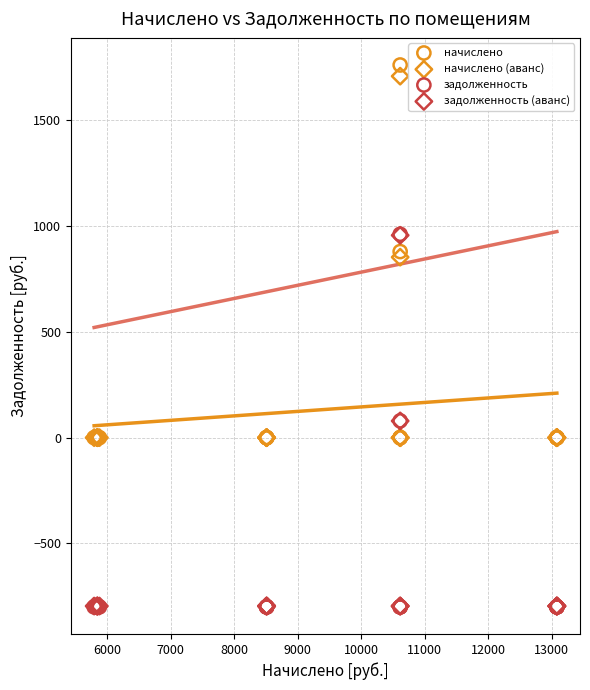

What are all the series names shown in the legend?

начислено, начислено (аванс), задолженность, задолженность (аванс)